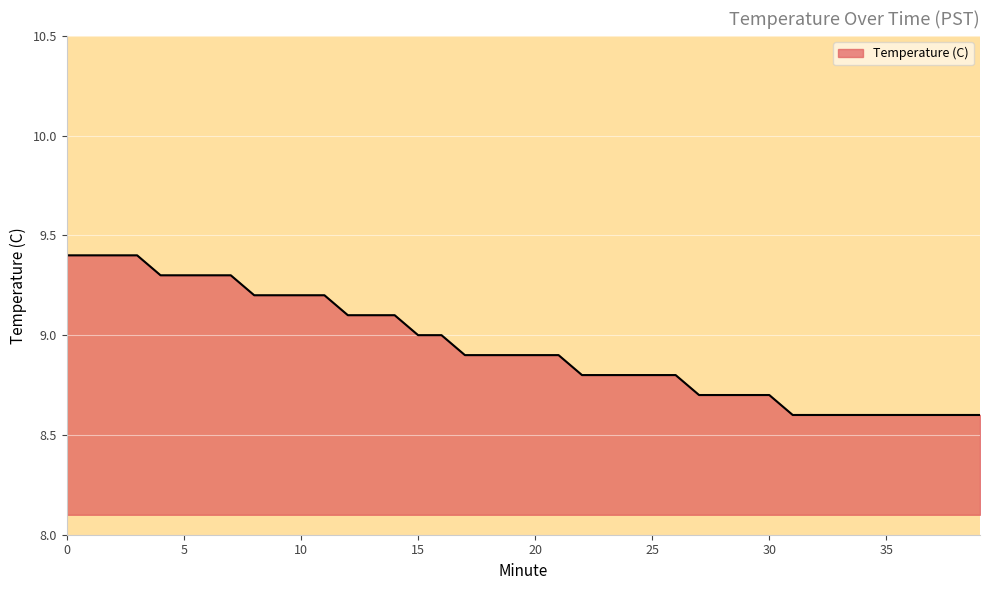

Does the chart display data point markers on the line(s)?

No